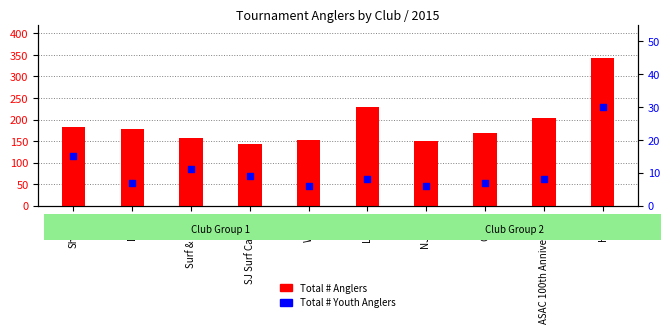

Which series contains the highest Y value?

Total # Anglers